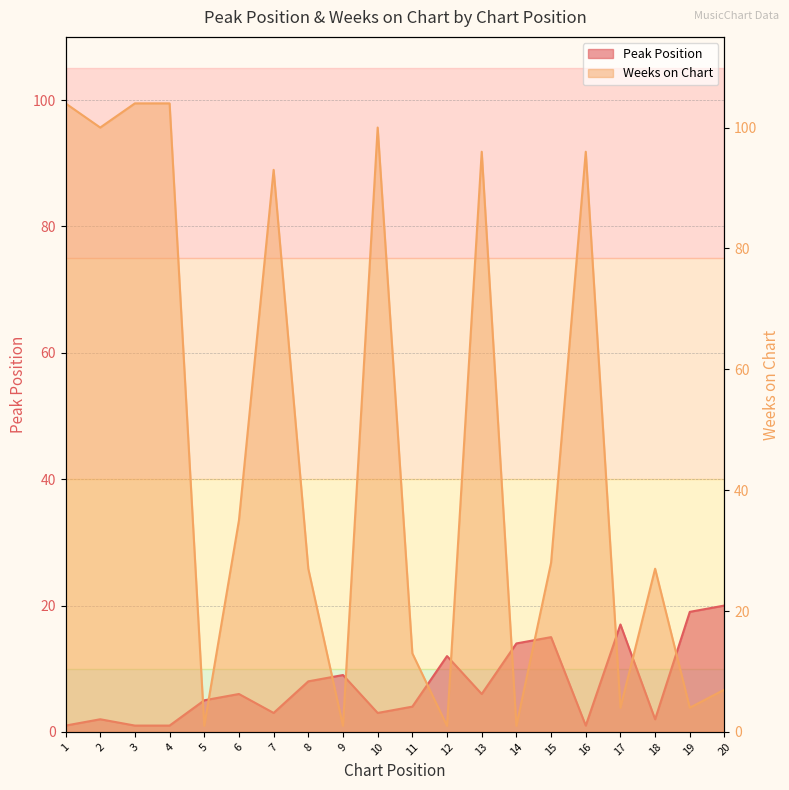

What is the average value of the Weeks on Chart series?

47